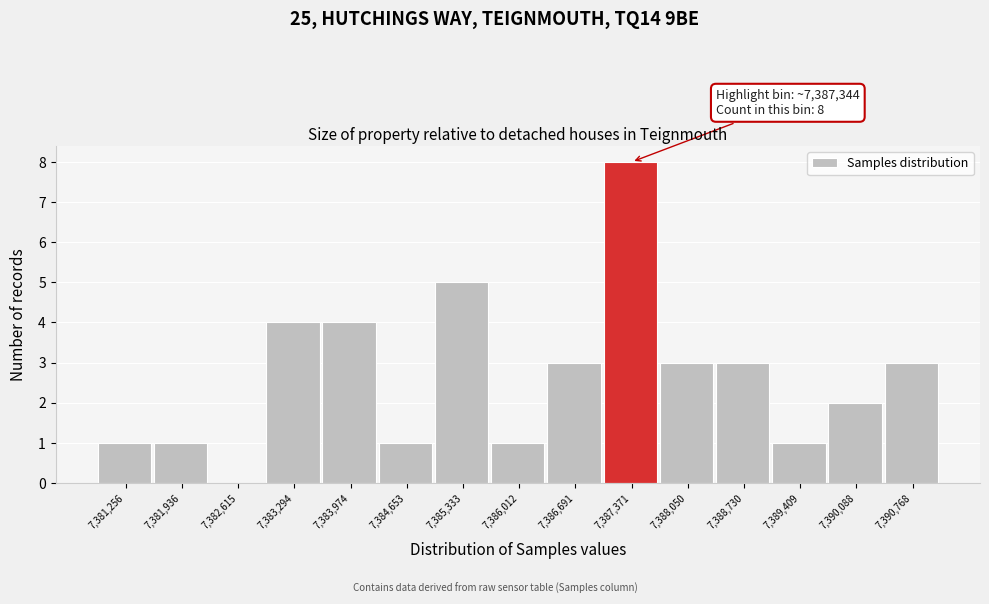

Which range on the x-axis has the tallest bar?

7387000 to 7387700